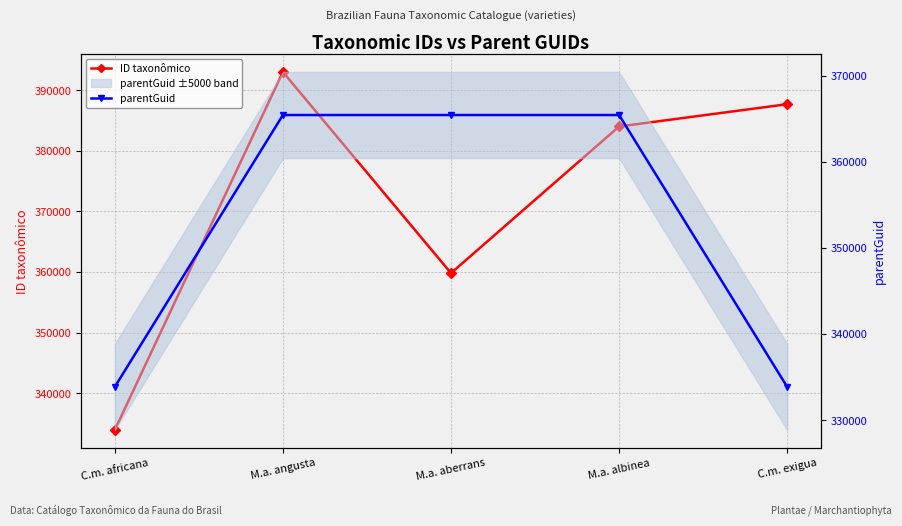

What is the value of the parentGuid point at the 3rd from the left?

365432